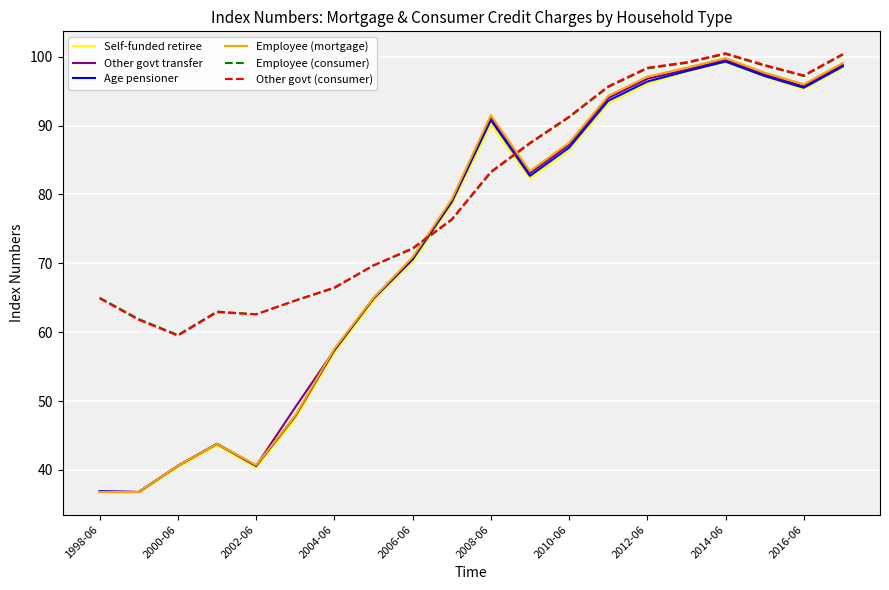

What is the smallest value displayed?

36.7